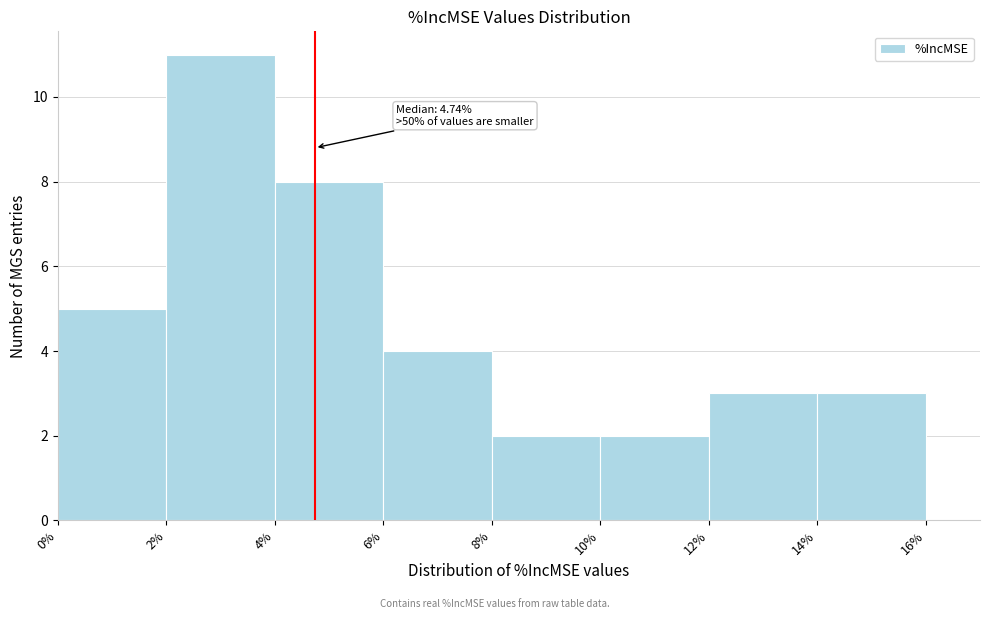

Over which range of the x-axis is the bar tallest?

2% to 4%